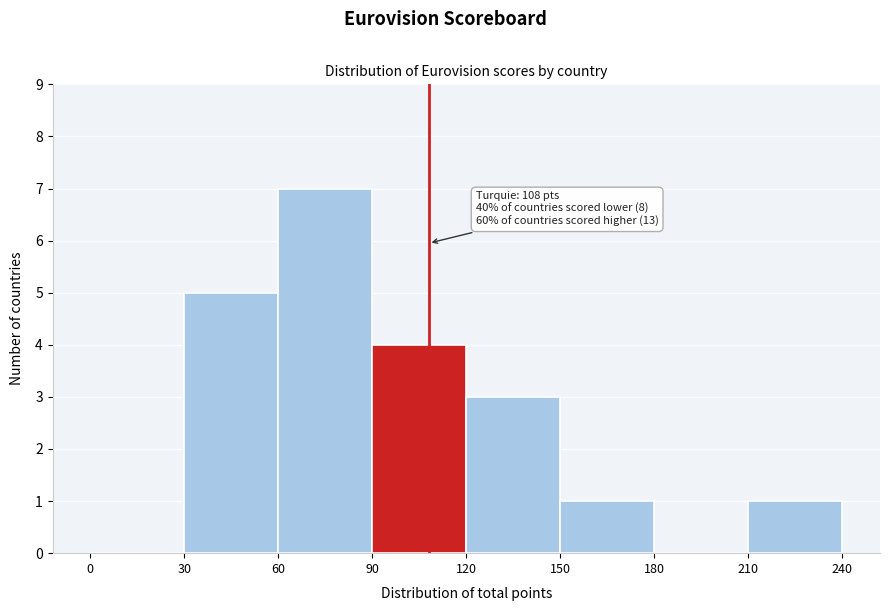

Over which range of the x-axis is the bar tallest?

60 to 90